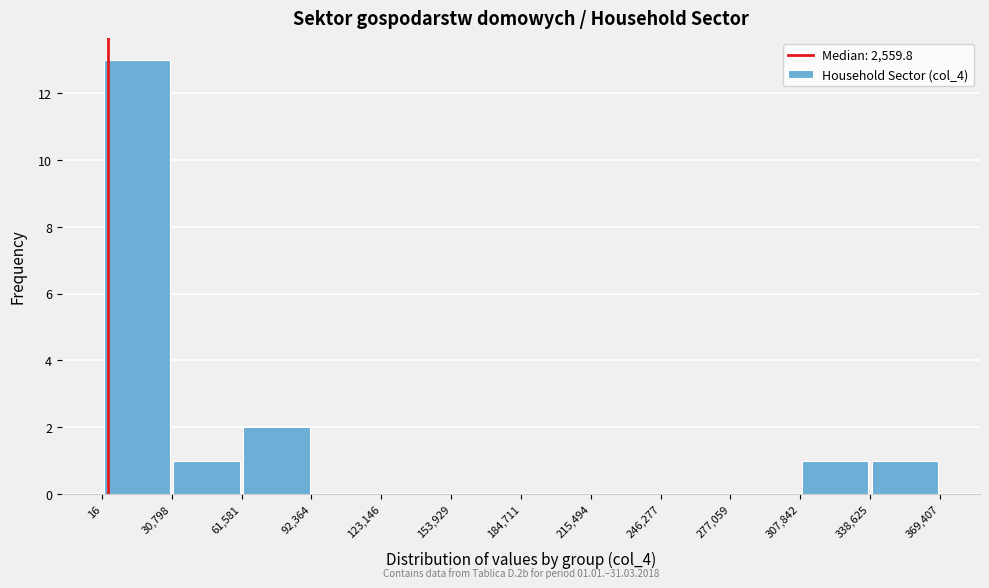

Over which range of the x-axis is the bar tallest?

16 to 30,798